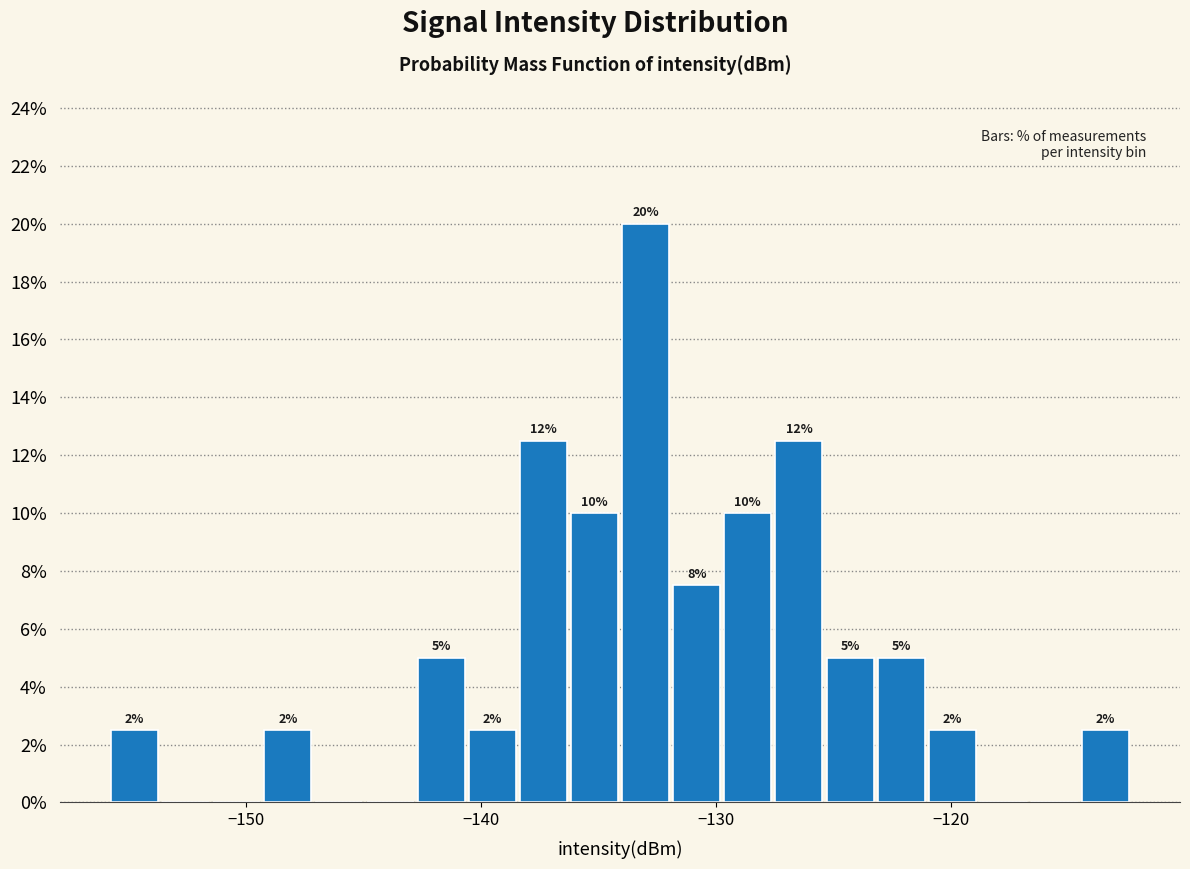

Around what value on the x-axis is the tallest bar? Give the approximate position of its centre, as read against the axis.

-133